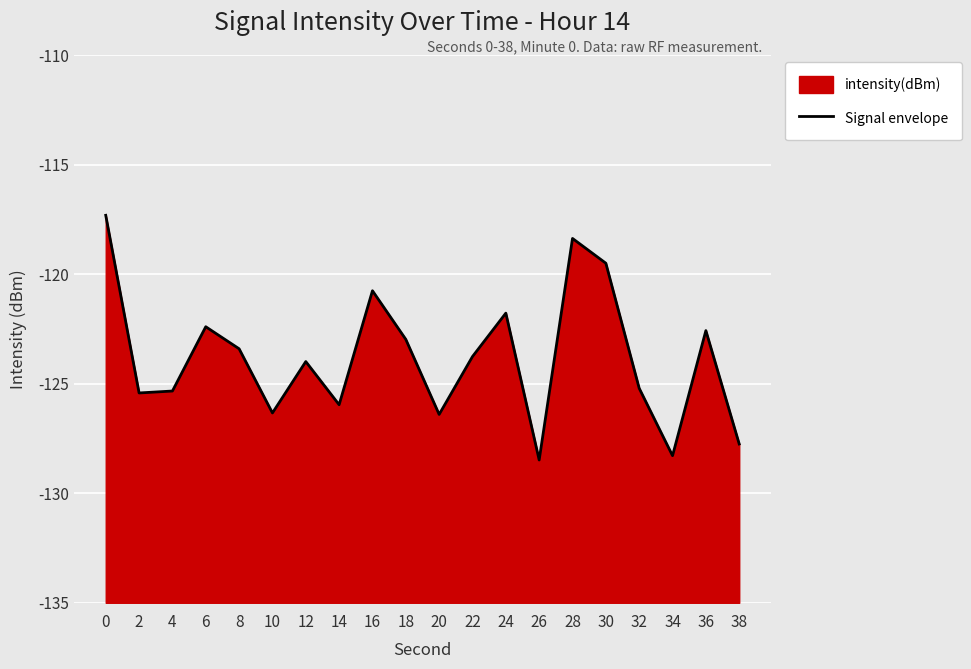

What is the greatest value displayed?

-117.3